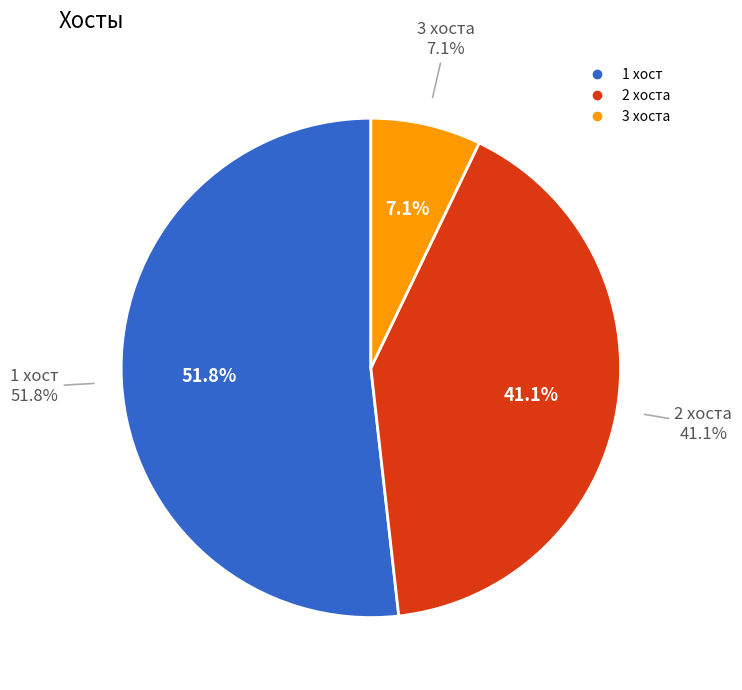

Is it true that 20 is 13% of the pie?

False